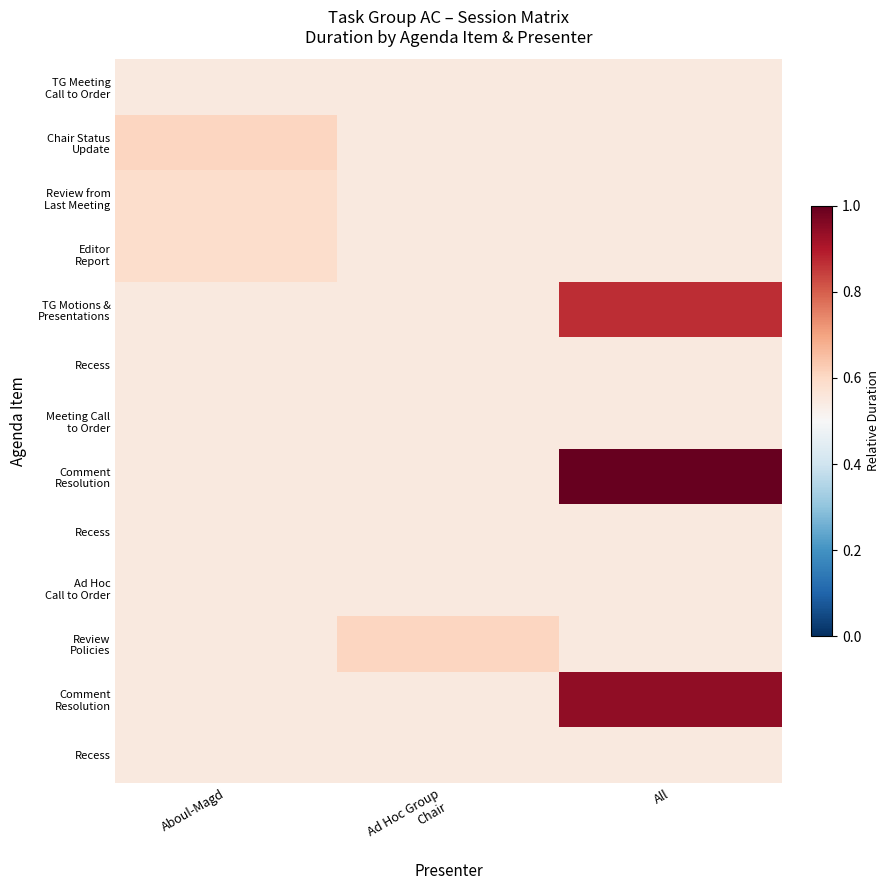

At how many categories does at least one series exceed 0?

3